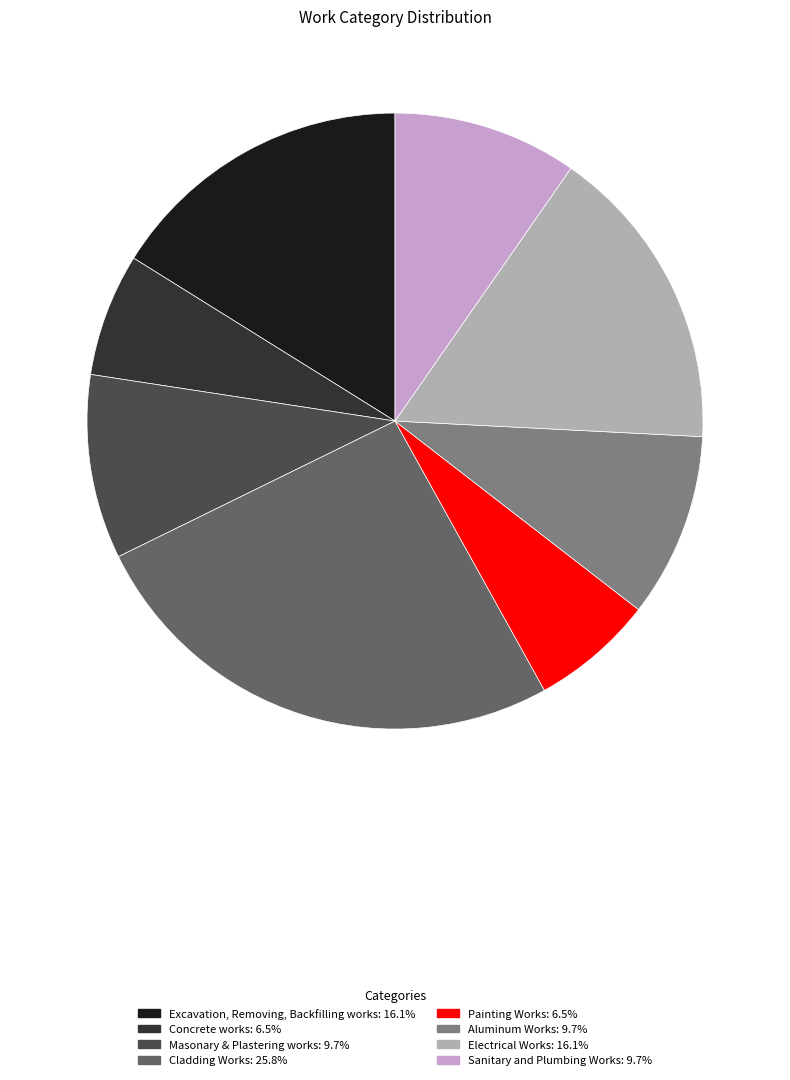

Between Painting Works and Masonary & Plastering works, which is larger?

Masonary & Plastering works